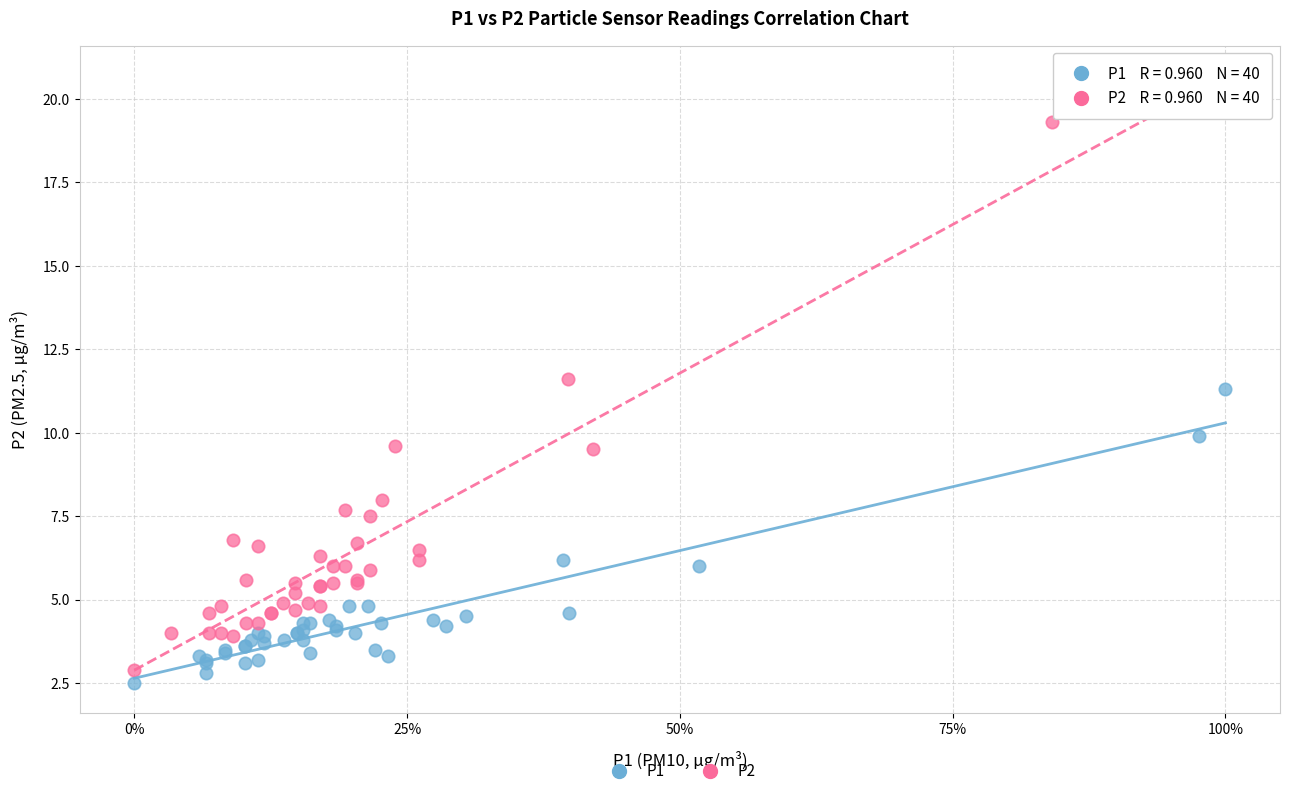

Which series contains the highest Y value?

P2